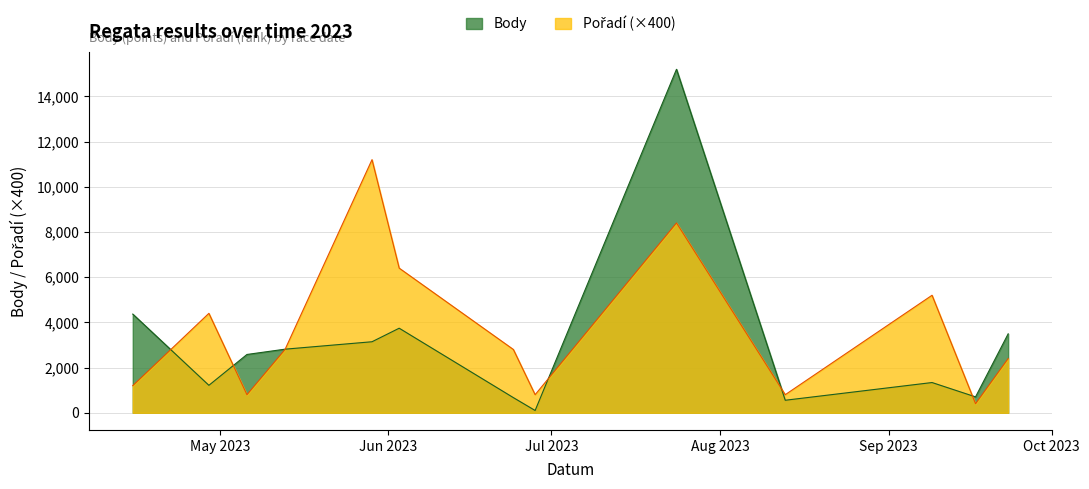

Rank the series at 2023-04-15 from lowest to highest value.

Pořadí, Body